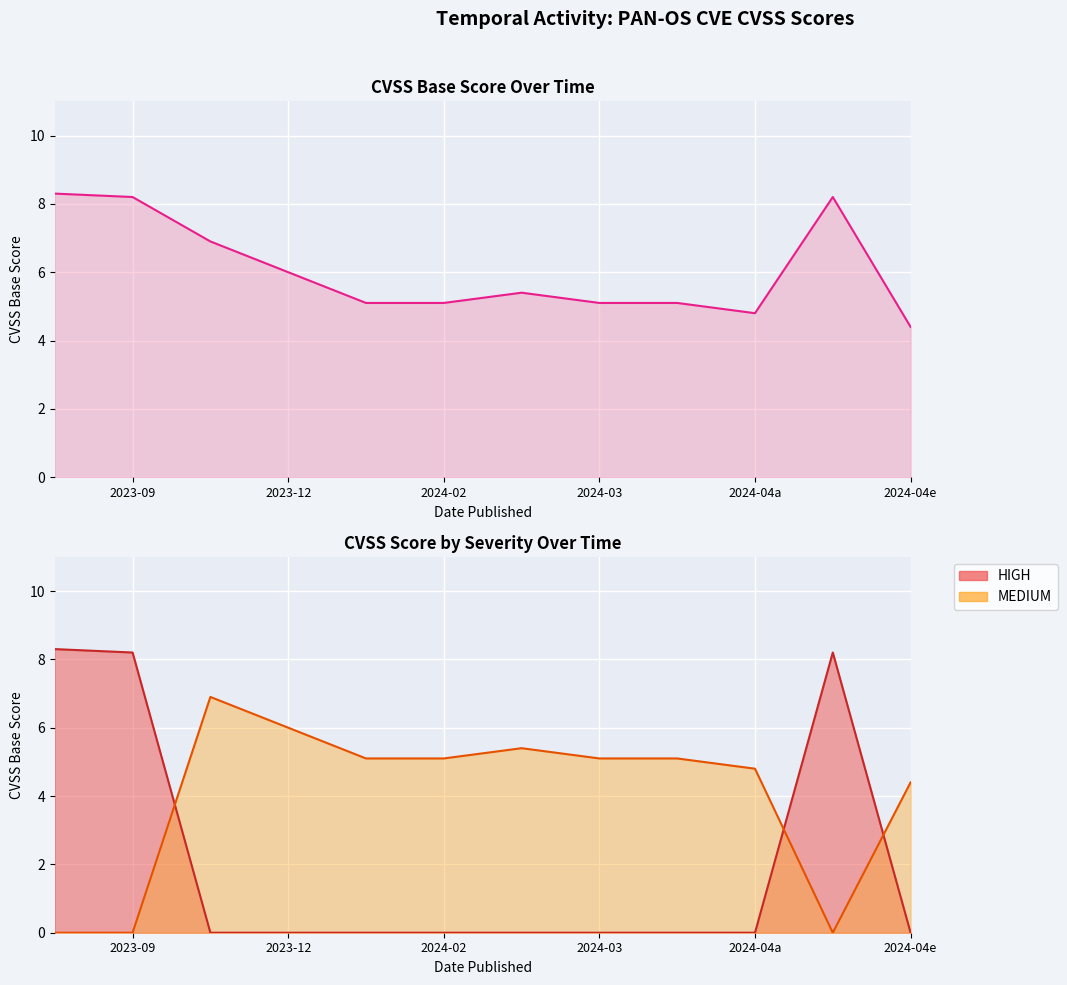

How many lines are shown in the chart?

3